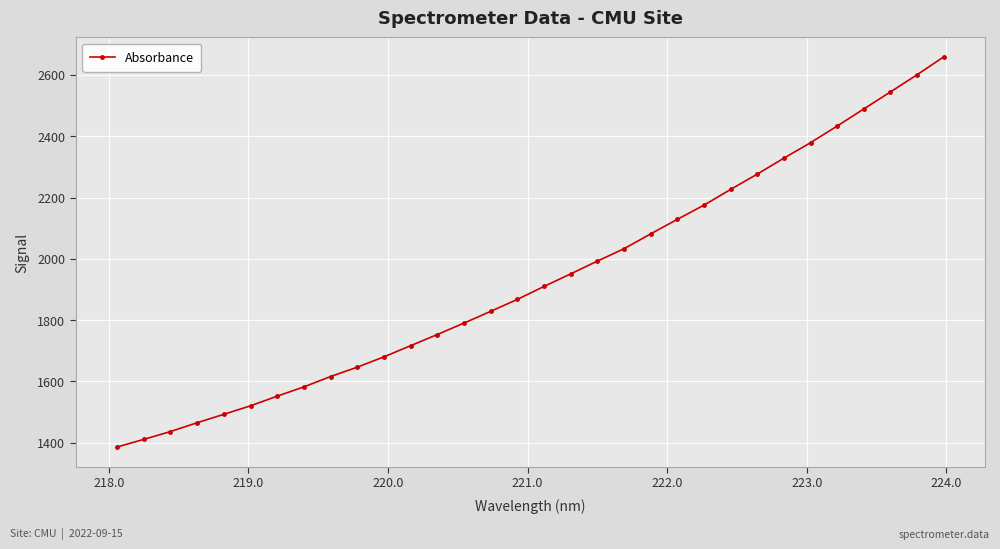

What is the sum of all values?

61953.0